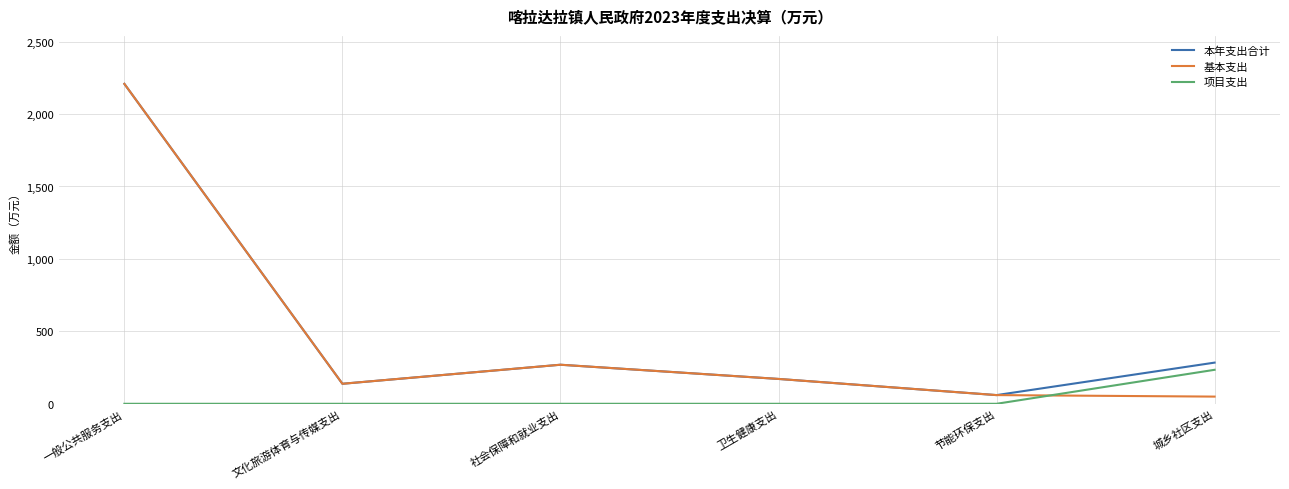

What is the total value across all series at 卫生健康支出?

343.1